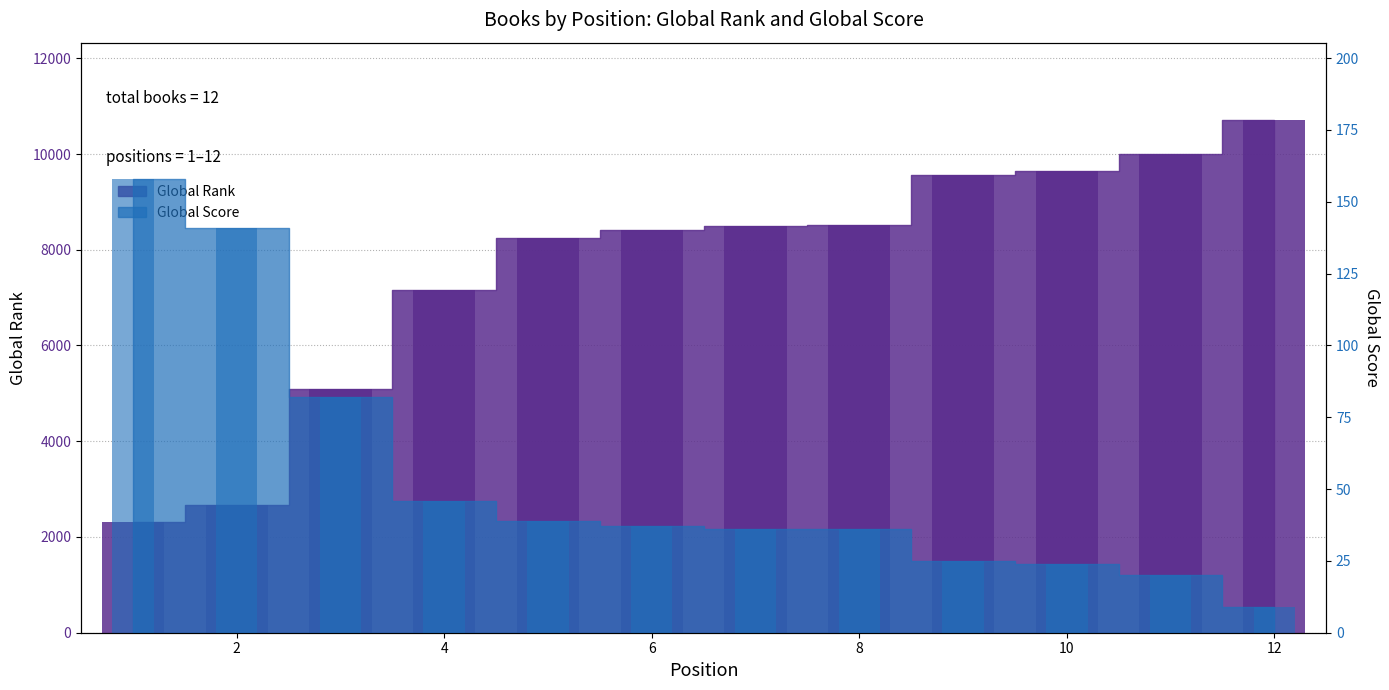

How many groups of bars are there?

12